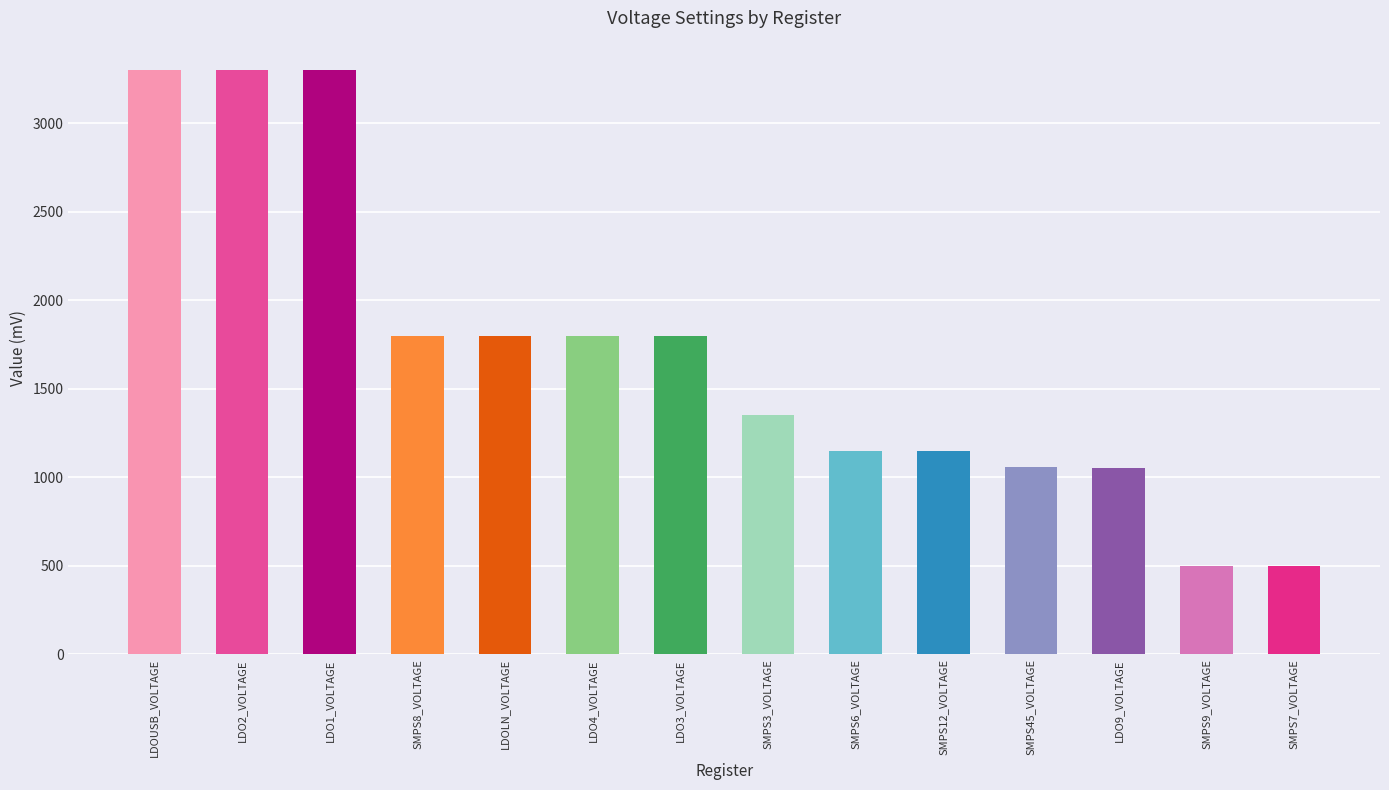

True or false: the data shows 3300 at LDOUSB_VOLTAGE.

True